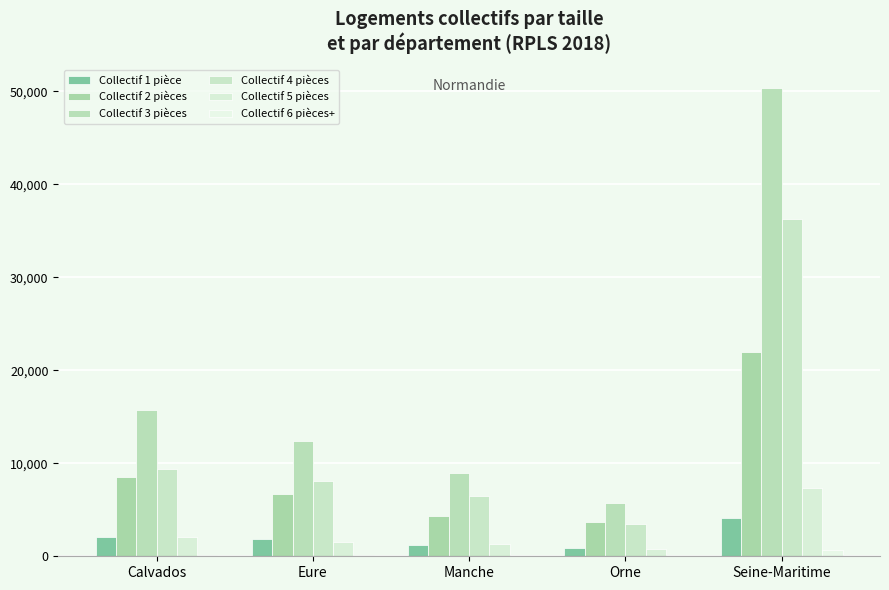

Count the number of data series in this chart.

6